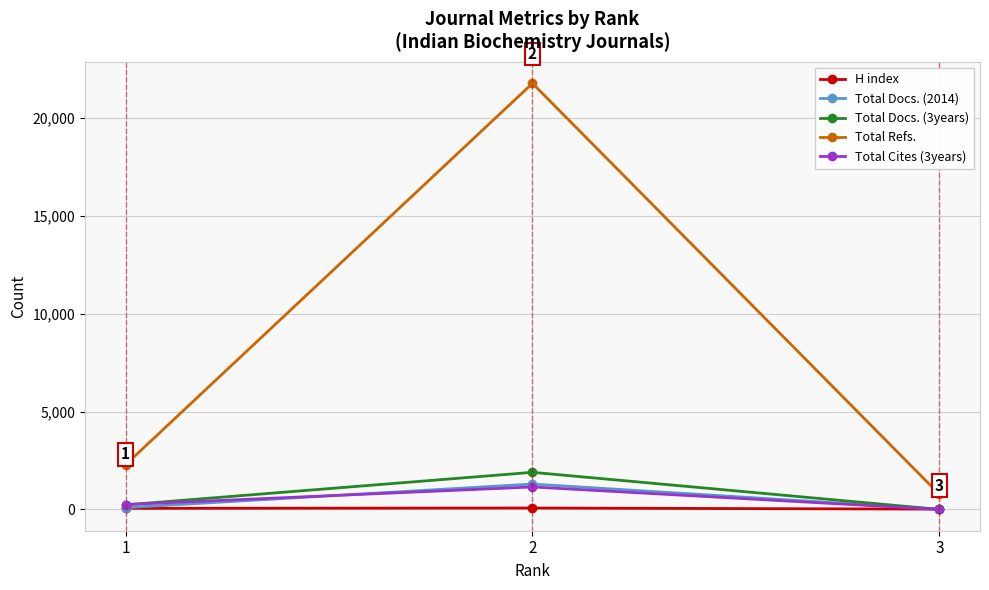

How many series are shown in this chart?

5